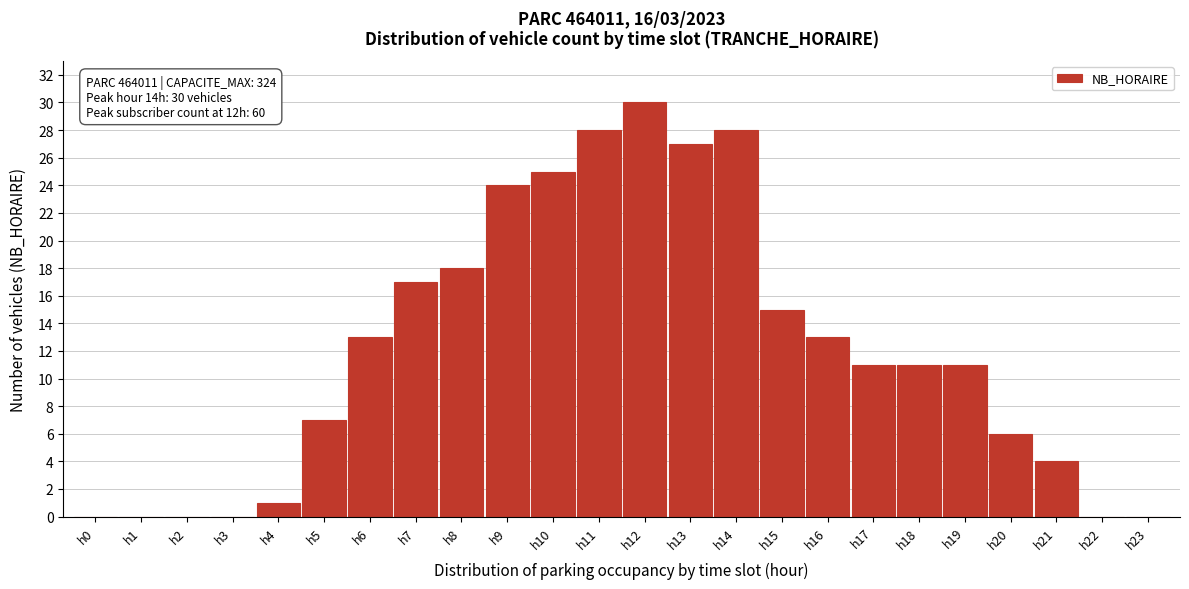

Reading left to right, what are all the values shown in this chart?

h0=0	h1=0	h2=0	h3=0	h4=1	h5=7	h6=13	h7=17	h8=18	h9=24	h10=25	h11=28	h12=30	h13=27	h14=28	h15=15	h16=13	h17=11	h18=11	h19=11	h20=6	h21=4	h22=0	h23=0